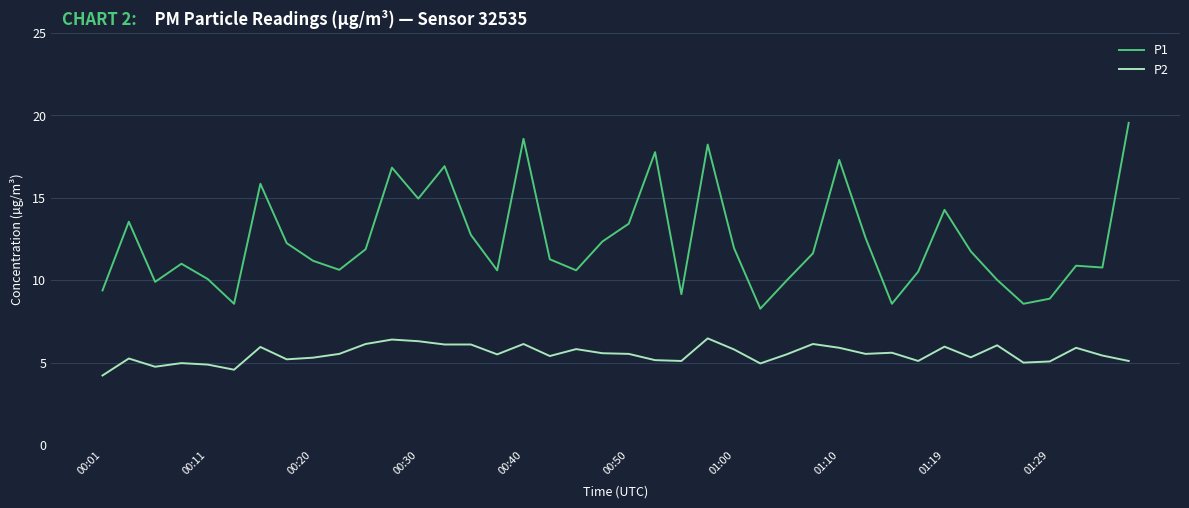

True or false: P1 and P2 intersect in this chart.

False